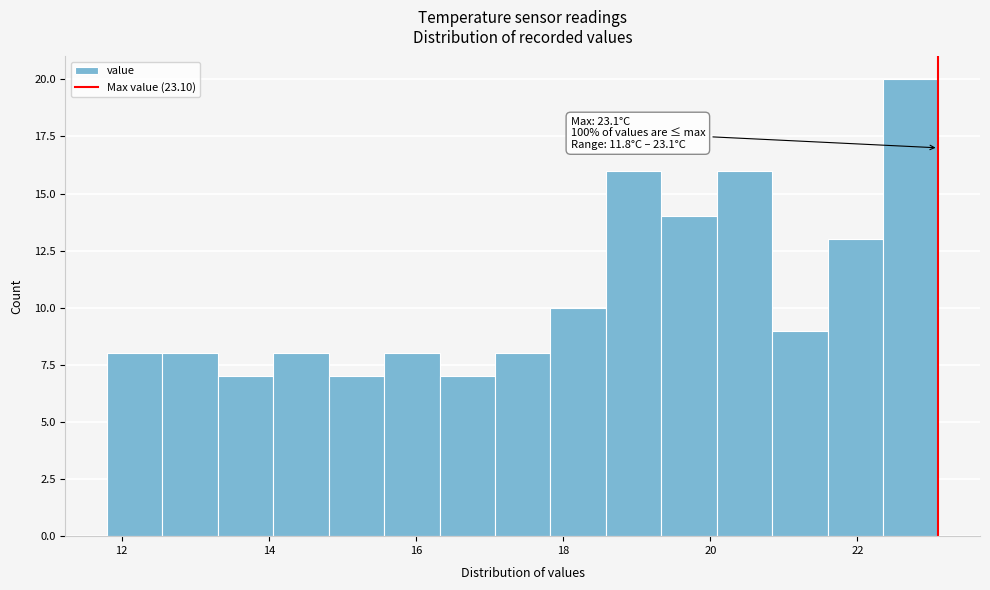

Around what value on the x-axis is the tallest bar? Give the approximate position of its centre, as read against the axis.

22.8